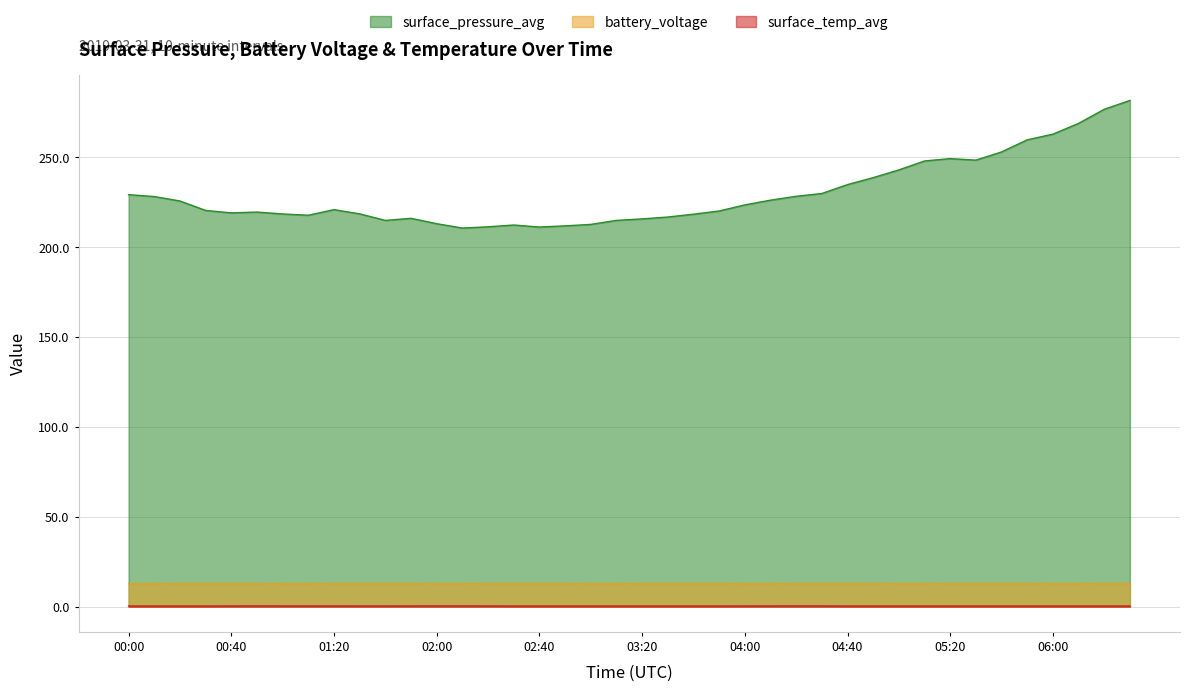

What is the average value of the surface_pressure_avg series?

229.8